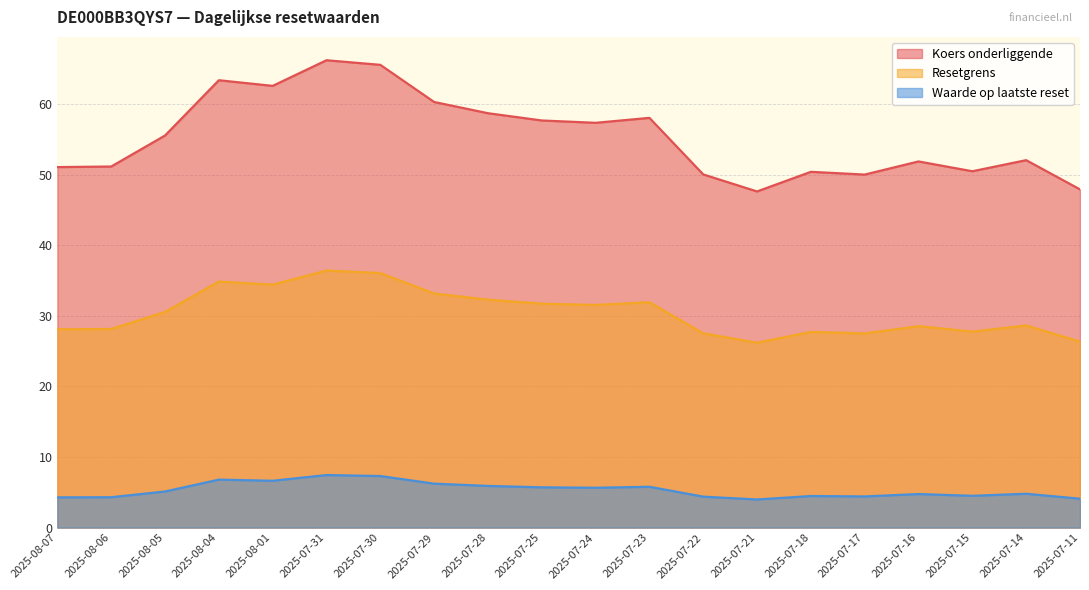

Where is Koers onderliggende nearest to the value 56?

2025-08-05